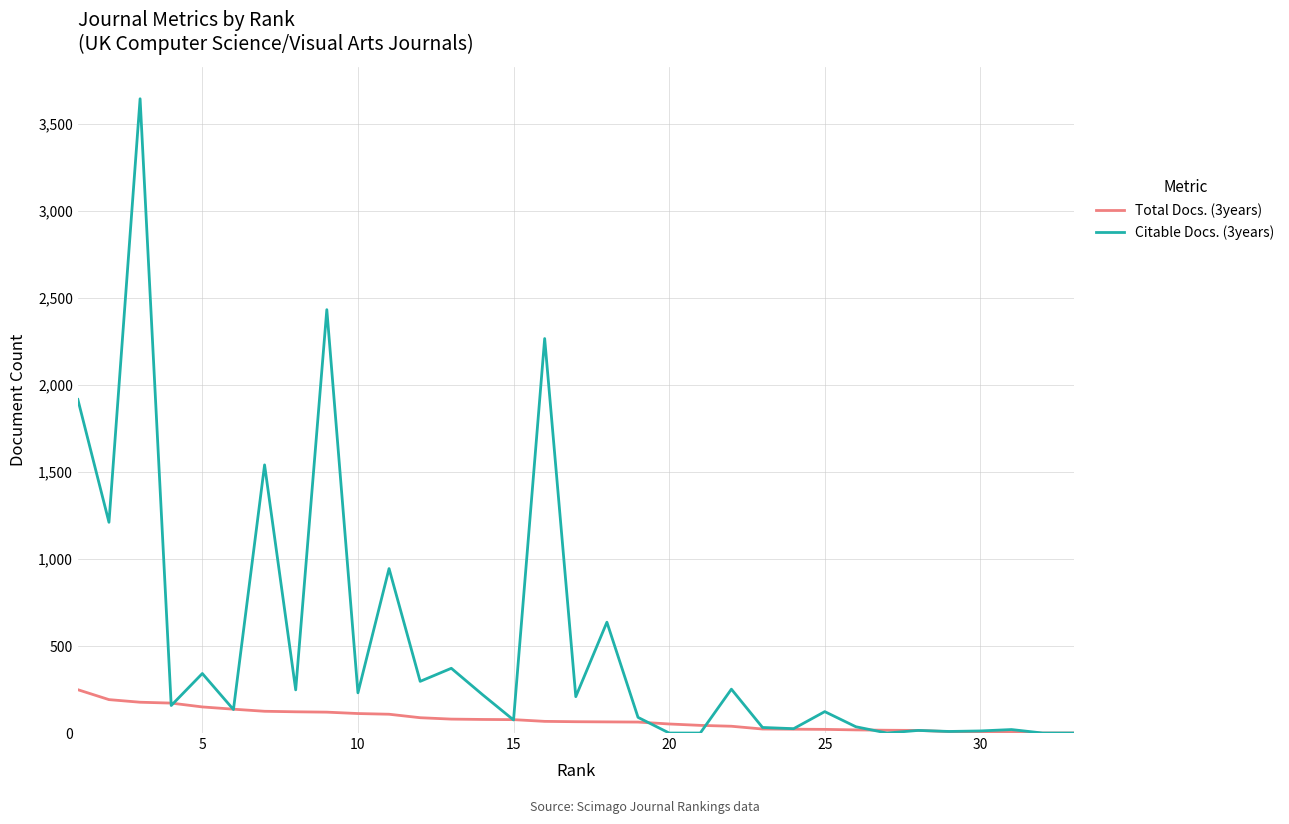

What is the difference between the second highest and minimum values in the Citable Docs. (3years) series?

2433